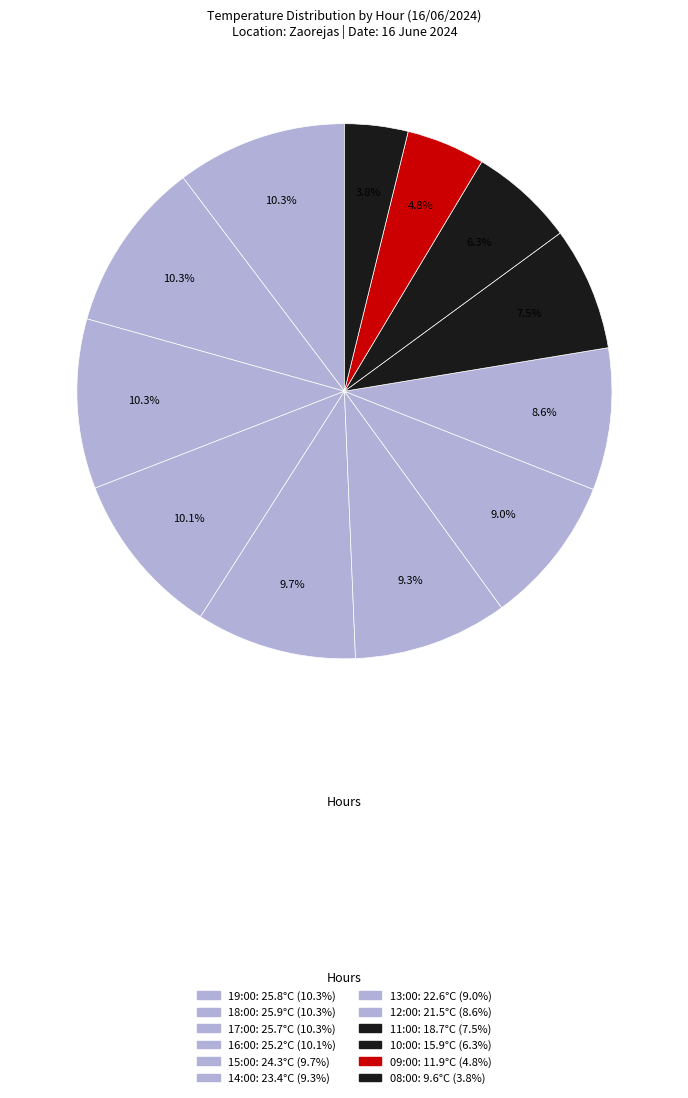

What percentage is the 13:00 slice, to the nearest percent?

9%